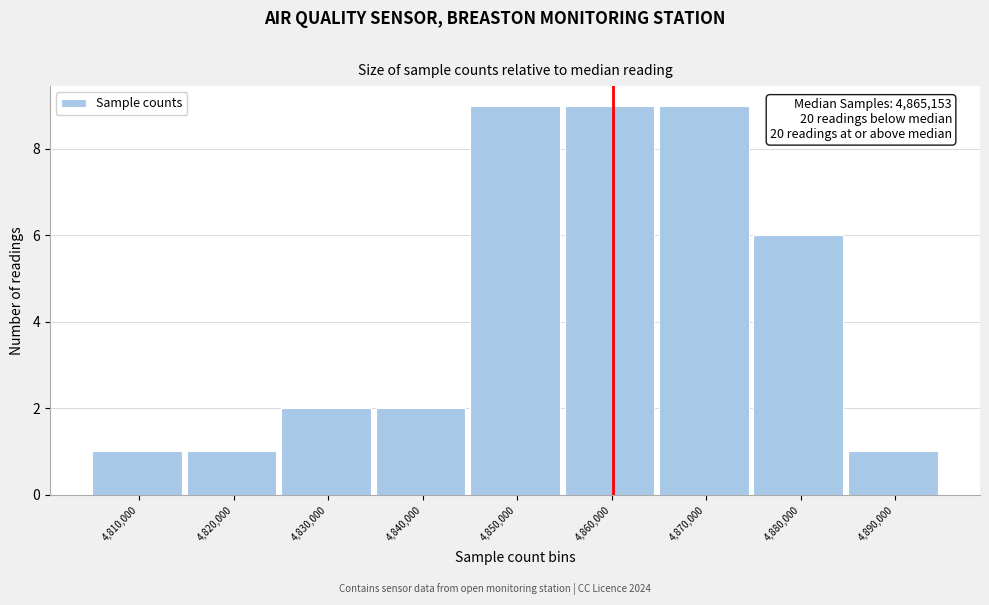

Reading left to right, transcribe all the data shown in this chart.

4,810,000=1	4,820,000=1	4,830,000=2	4,840,000=2	4,850,000=9	4,860,000=9	4,870,000=9	4,880,000=6	4,890,000=1